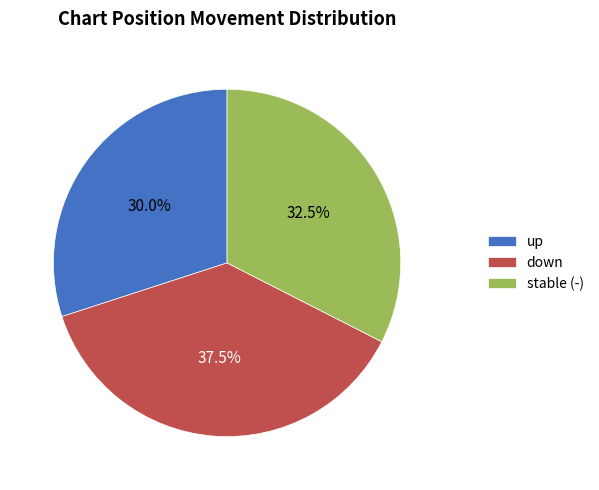

Which slice is the smallest?

up